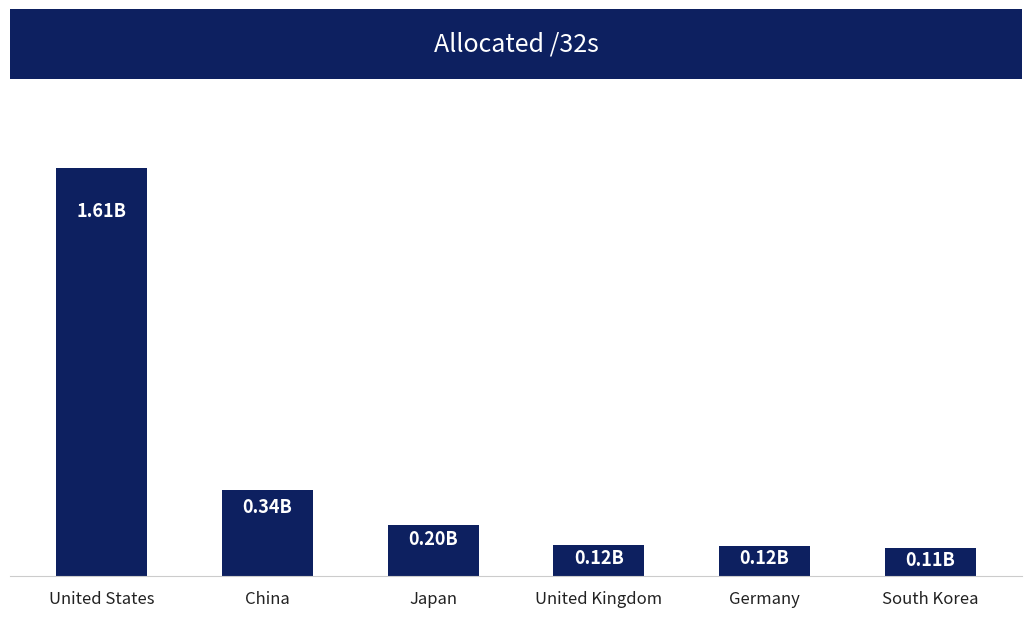

Reading left to right, list all the values displayed in this chart.

United States=1609451776	China=339122432	Japan=203671808	United Kingdom=122097944	Germany=120118656	South Korea=112431360